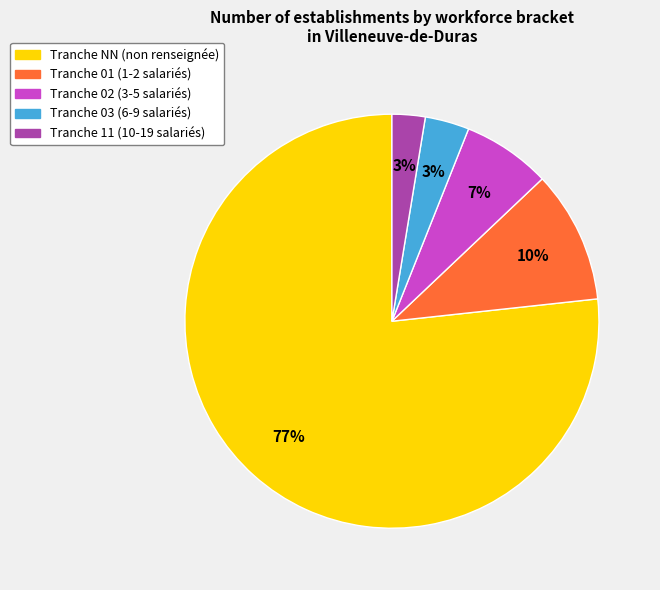

Is there any slice that represents more than half of the pie?

Yes